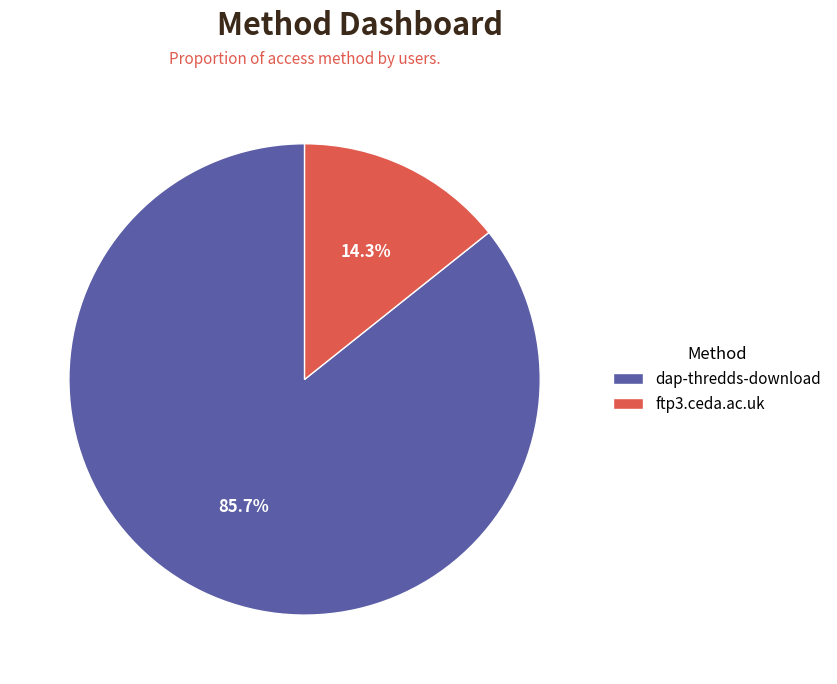

How many slices are in this pie chart?

2